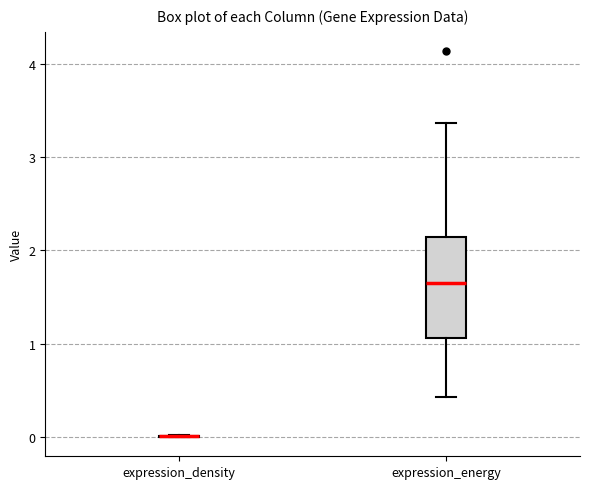

Reading left to right, transcribe this box plot: for each box, give where its median line is, the range the box spans, and where its two whiskers end, as read against the y-axis. The values are not printed on the chart, so give them approximately, as read against the axis.

expression_density: box collapsed to a line at 0.0, whiskers 0.0 to 0.0
expression_energy: median 1.6, box 1.1 to 2.1, whiskers 0.4 to 3.4